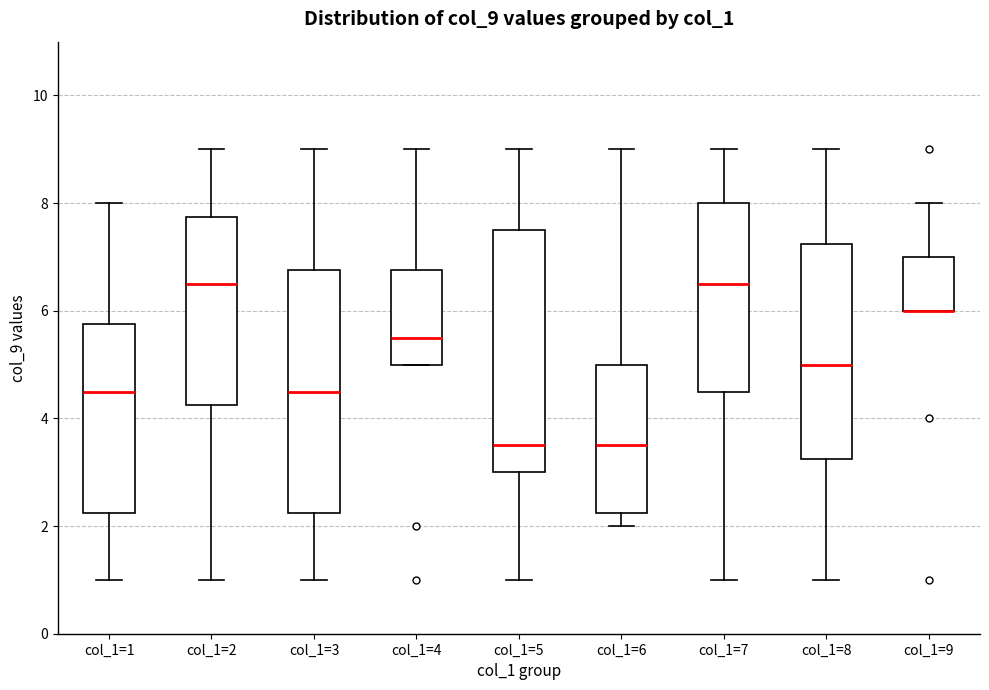

Reading left to right, transcribe this box plot: for each box, give where its median line is, the range the box spans, and where its two whiskers end, as read against the y-axis. The values are not printed on the chart, so give them approximately, as read against the axis.

col_1=1: median 4.6, box 2.2 to 5.8, whiskers 1.0 to 8.0
col_1=2: median 6.6, box 4.2 to 7.8, whiskers 1.0 to 9.0
col_1=3: median 4.6, box 2.2 to 6.8, whiskers 1.0 to 9.0
col_1=4: median 5.6, box 5.0 to 6.8, whiskers 5.0 to 9.0
col_1=5: median 3.6, box 3.0 to 7.6, whiskers 1.0 to 9.0
col_1=6: median 3.6, box 2.2 to 5.0, whiskers 2.0 to 9.0
col_1=7: median 6.6, box 4.6 to 8.0, whiskers 1.0 to 9.0
col_1=8: median 5.0, box 3.2 to 7.2, whiskers 1.0 to 9.0
col_1=9: median 6.0 (drawn on the box's lower edge), box 6.0 to 7.0, whiskers 6.0 to 8.0